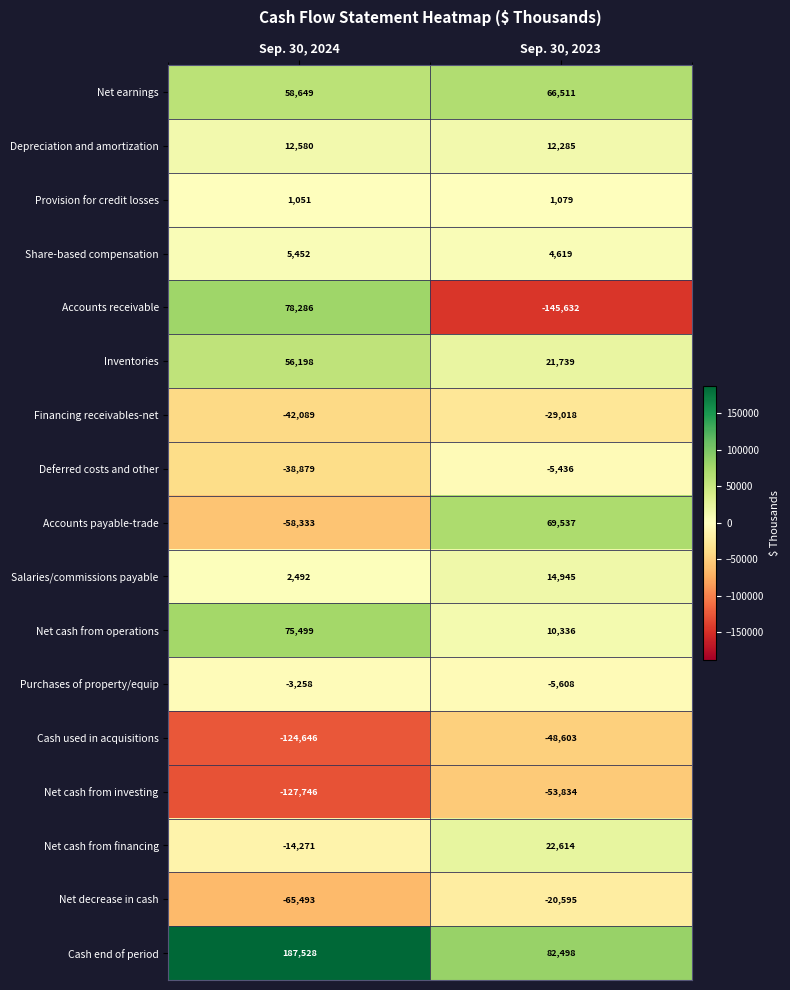

At which category does the chart reach its peak across all series?

Sep. 30, 2024